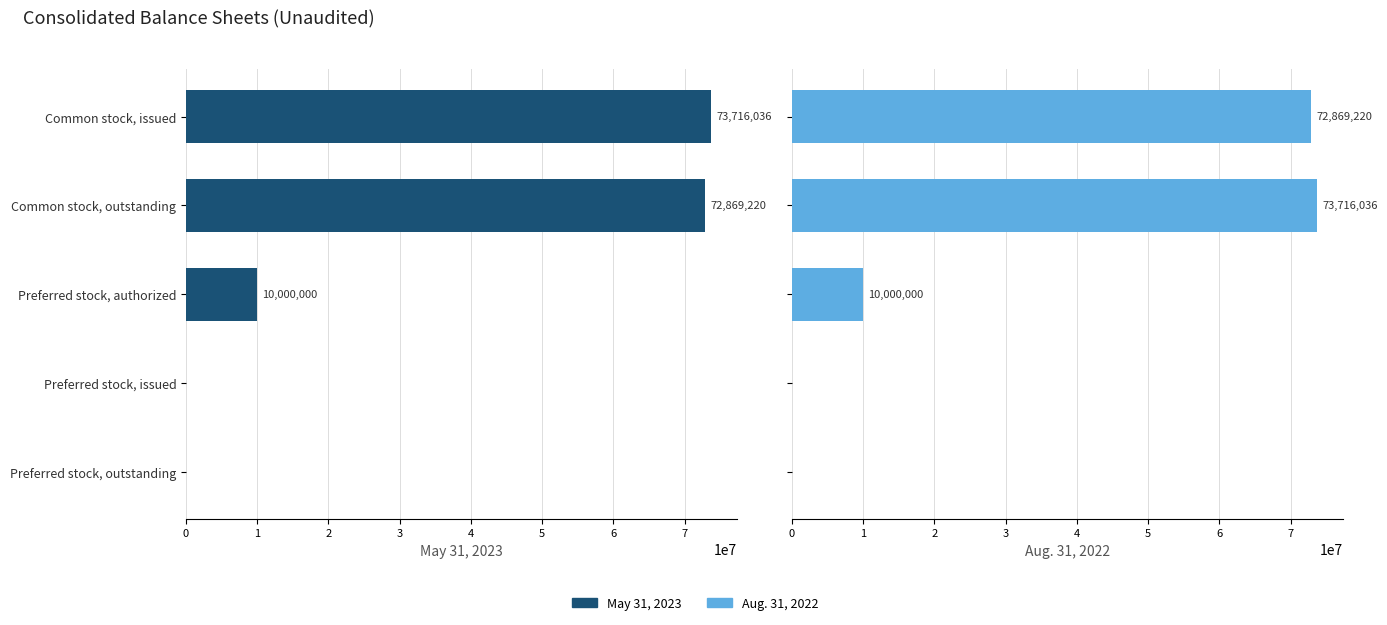

Rank the series at Preferred stock, authorized from lowest to highest value.

May 31, 2023, Aug. 31, 2022